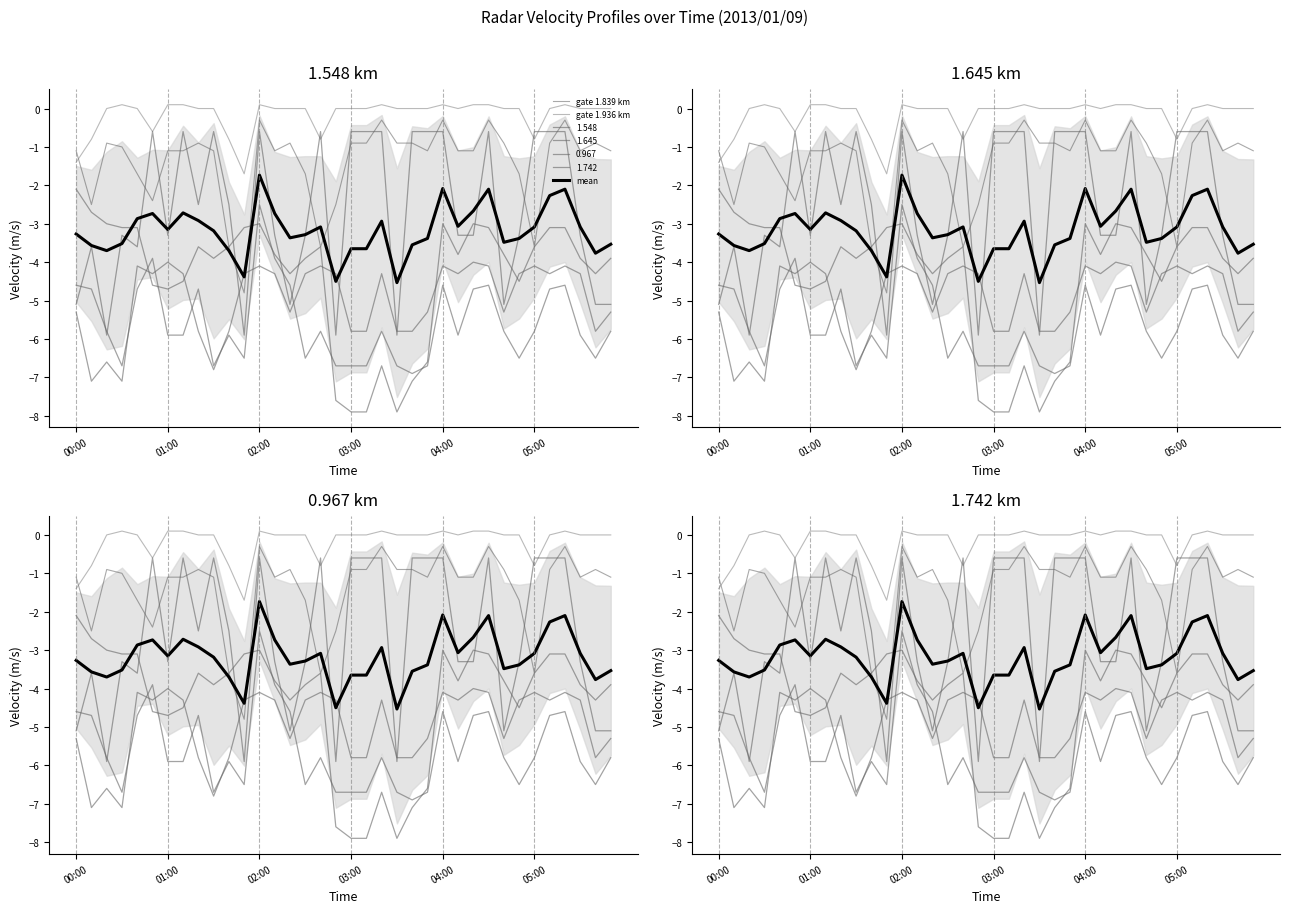

What is the lowest value of the gate 1.839 km series?

-4.8